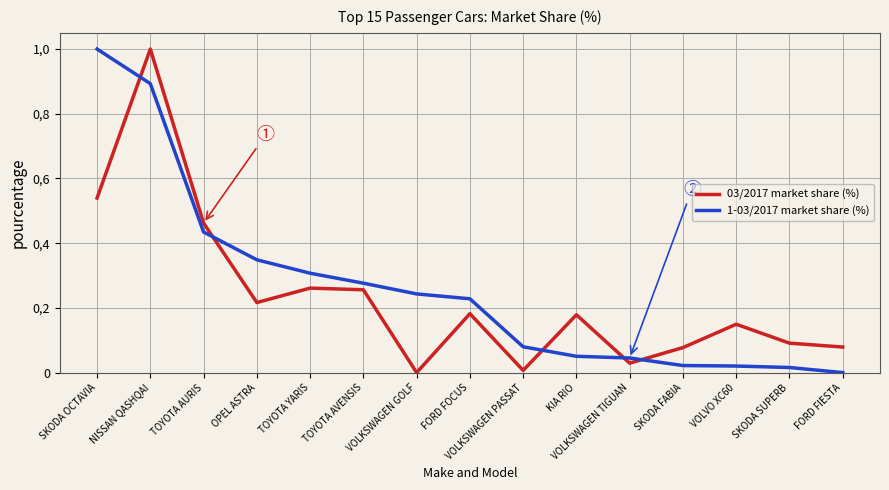

What are all the series names shown in the legend?

03/2017 market share (%), 1-03/2017 market share (%)